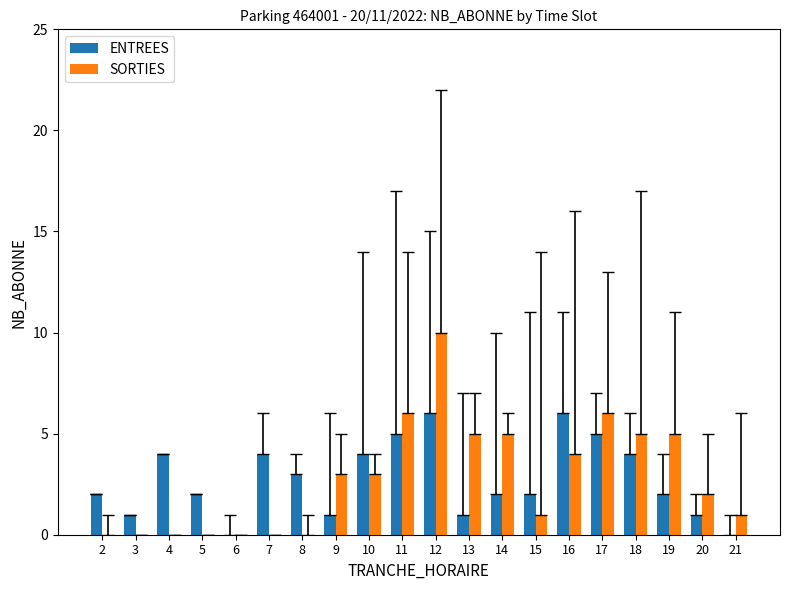

Between 9 and 19, which series saw the biggest shift?

SORTIES